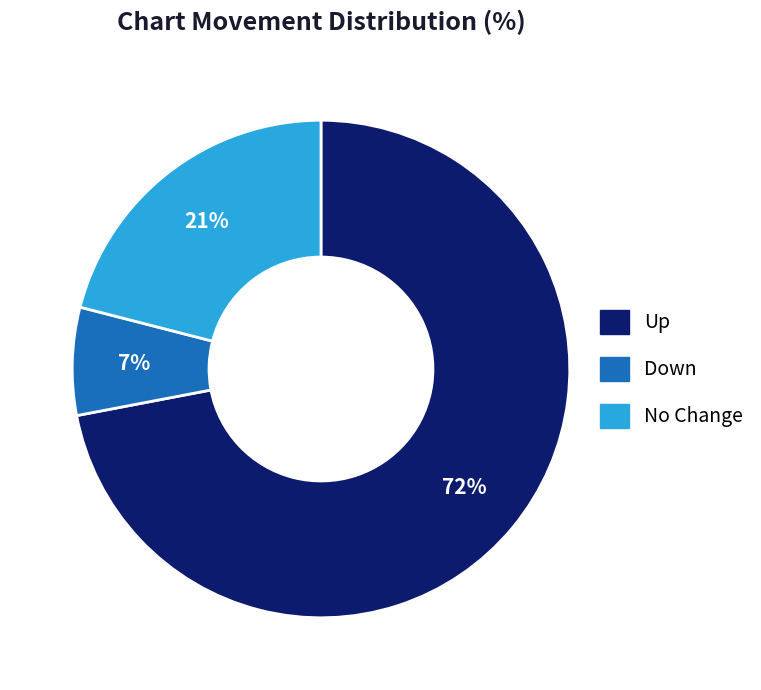

How many segments does this pie chart have?

3